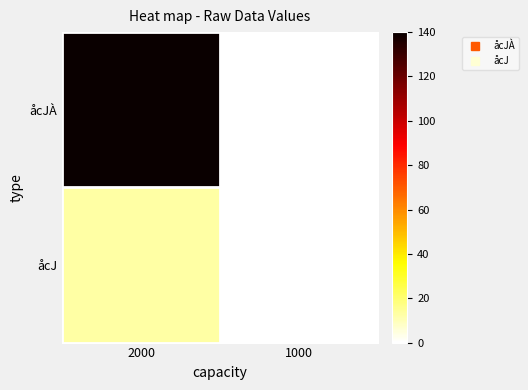

Which series has the largest total across all categories?

åcJÀ